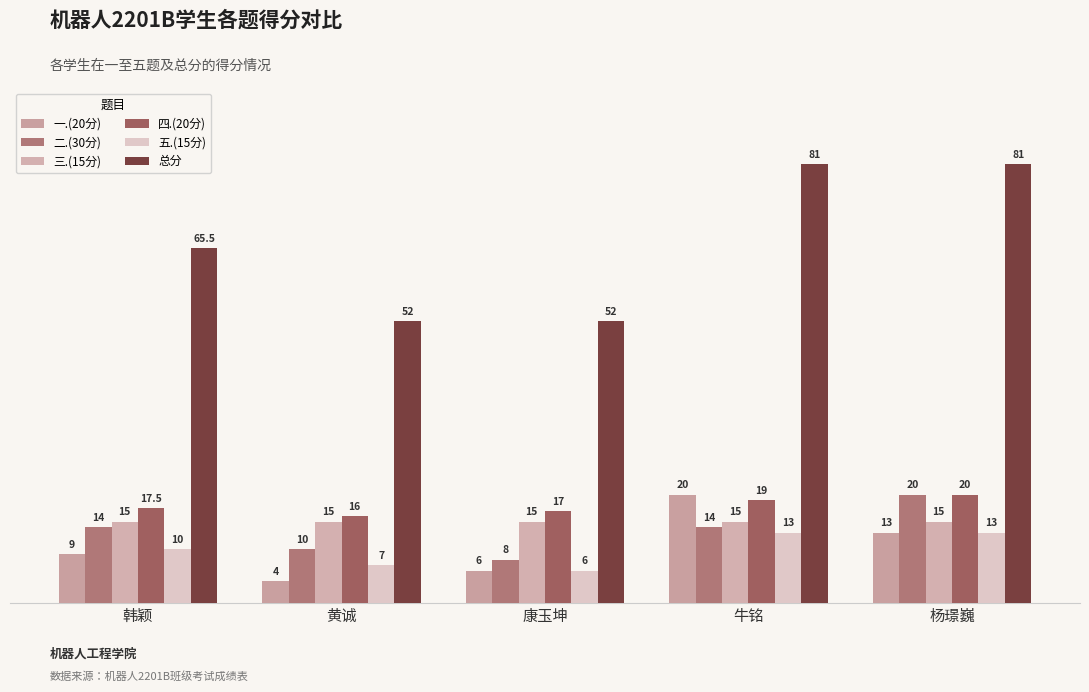

Does the chart contain stacked bars?

No